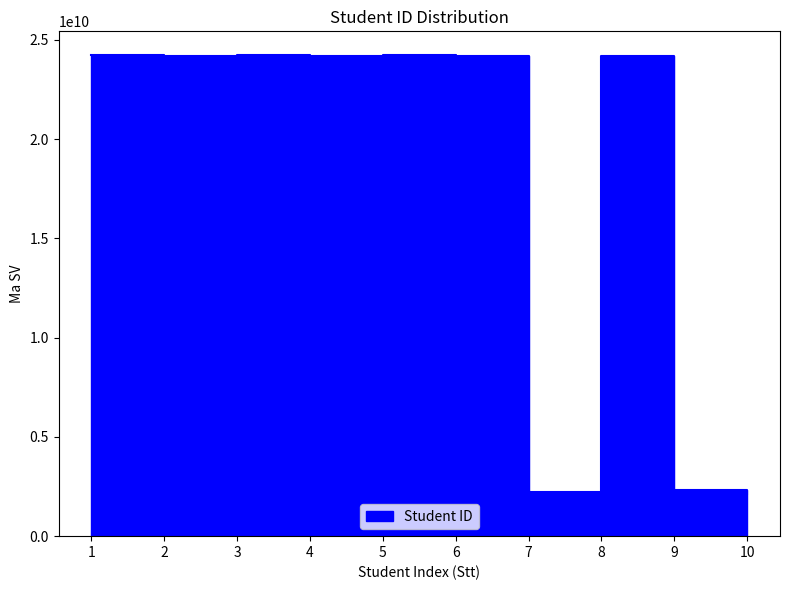

Where does the data first go above 24205306430?

1